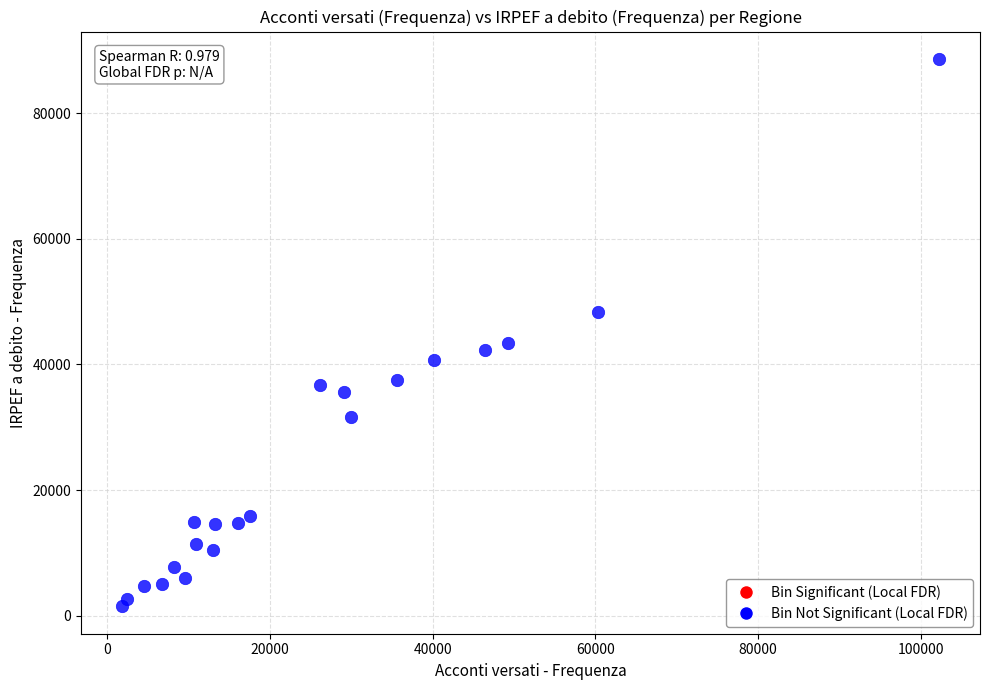

What is the range of Y values (max minus min)?

87149